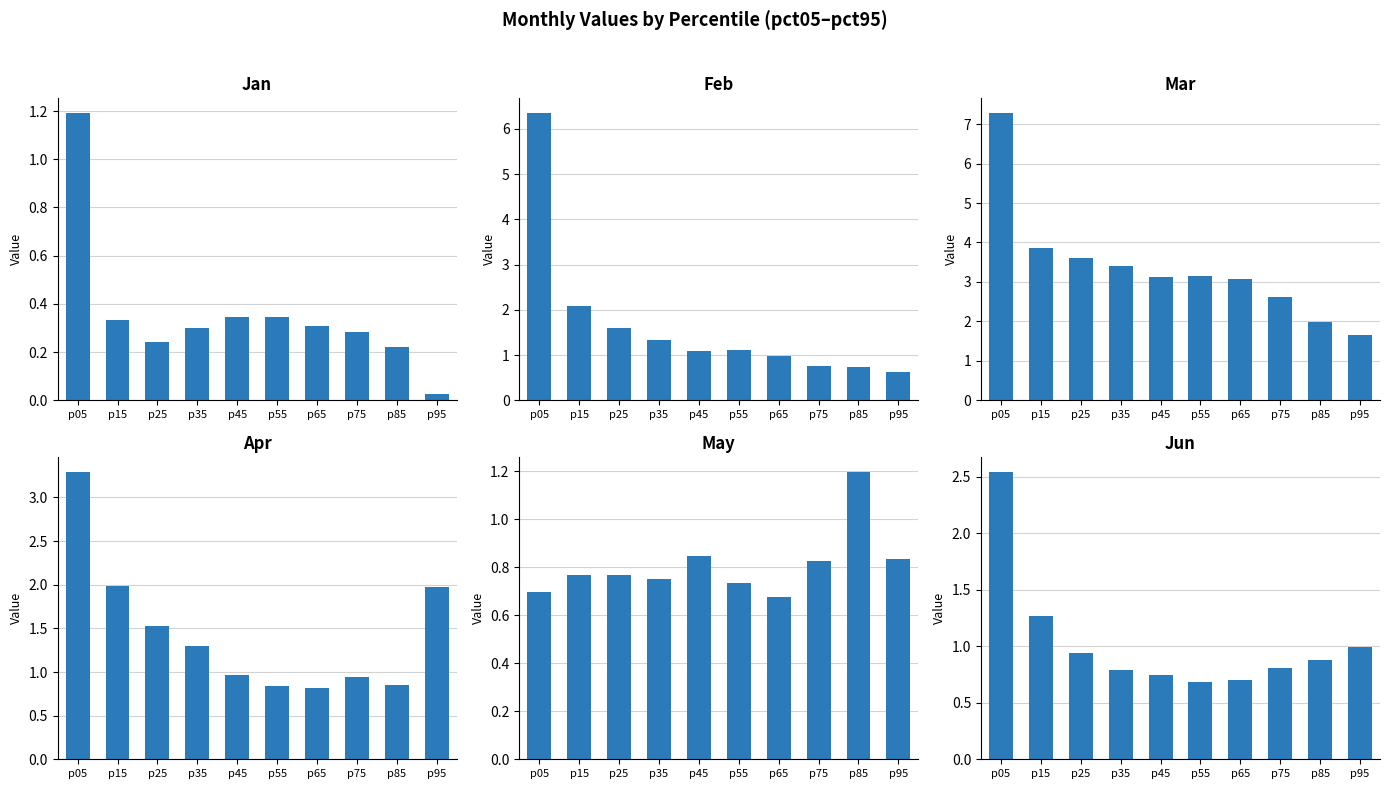

Which category has the highest value in the Jun series?

p05